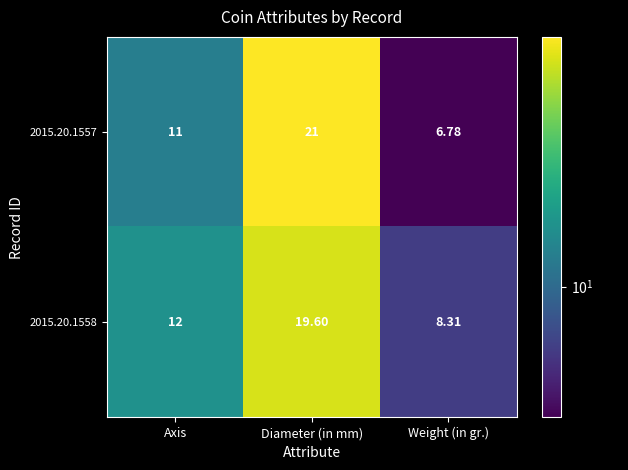

Rank the categories by 2015.20.1557 value from highest to lowest.

Diameter (in mm), Axis, Weight (in gr.)